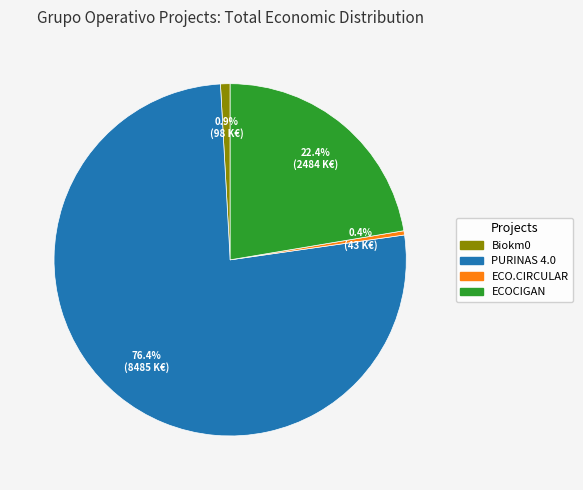

To the nearest percent, what is the difference between the PURINAS 4.0 and ECOCIGAN slice percentages?

54%